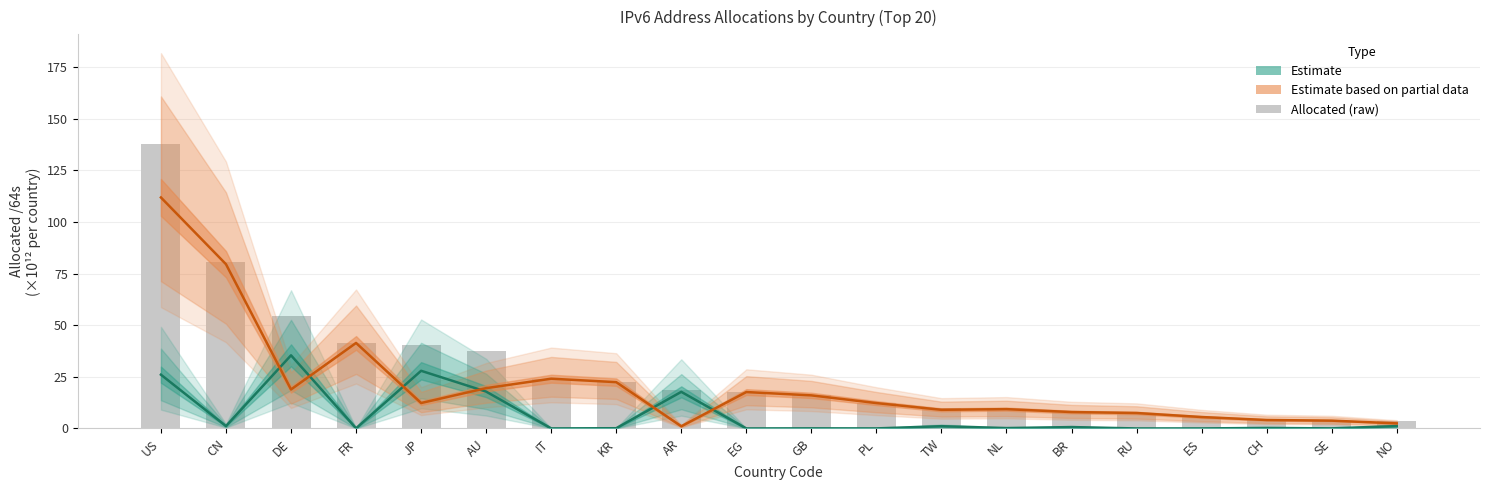

Between NL and SE, which is larger?

NL